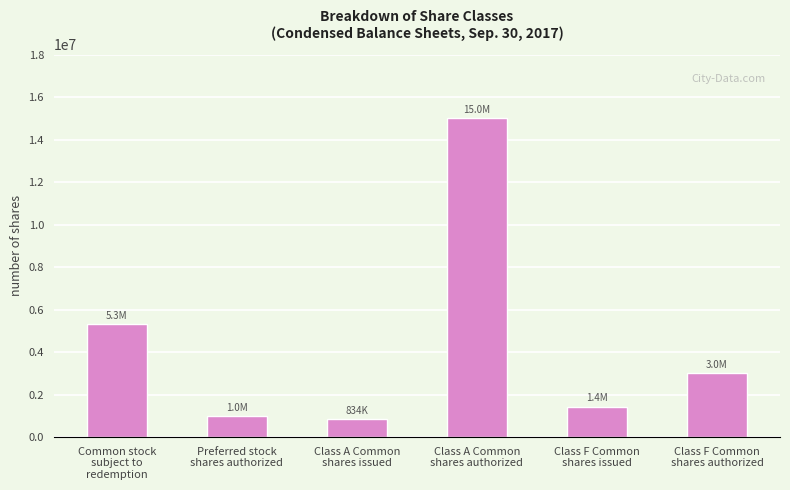

What value does the data have at Class F Common
shares issued, to the nearest 50?

1437500